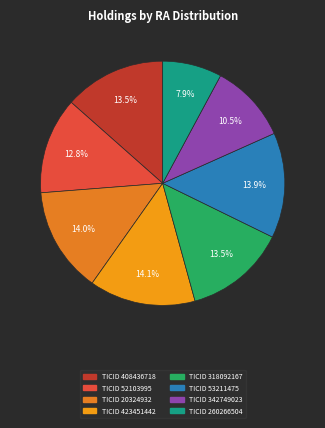

How many slices are in this pie chart?

8